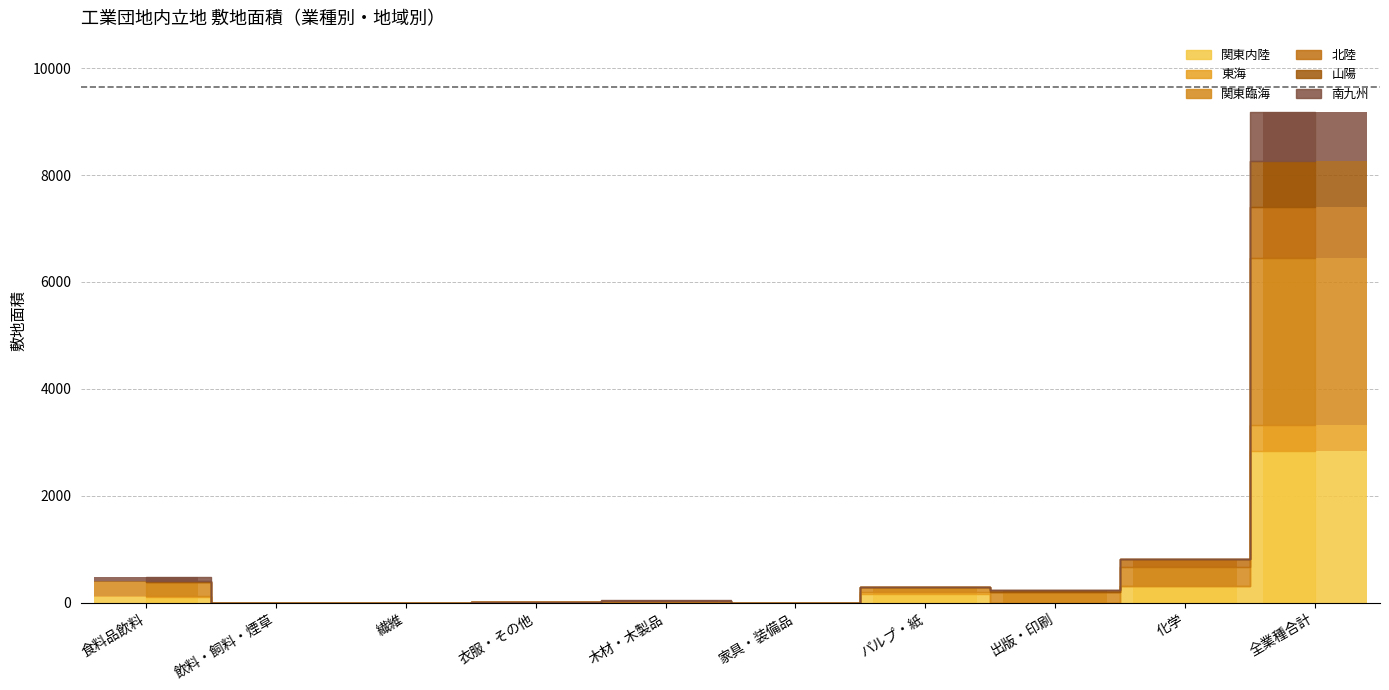

How many values in 北陸 are above zero?

2